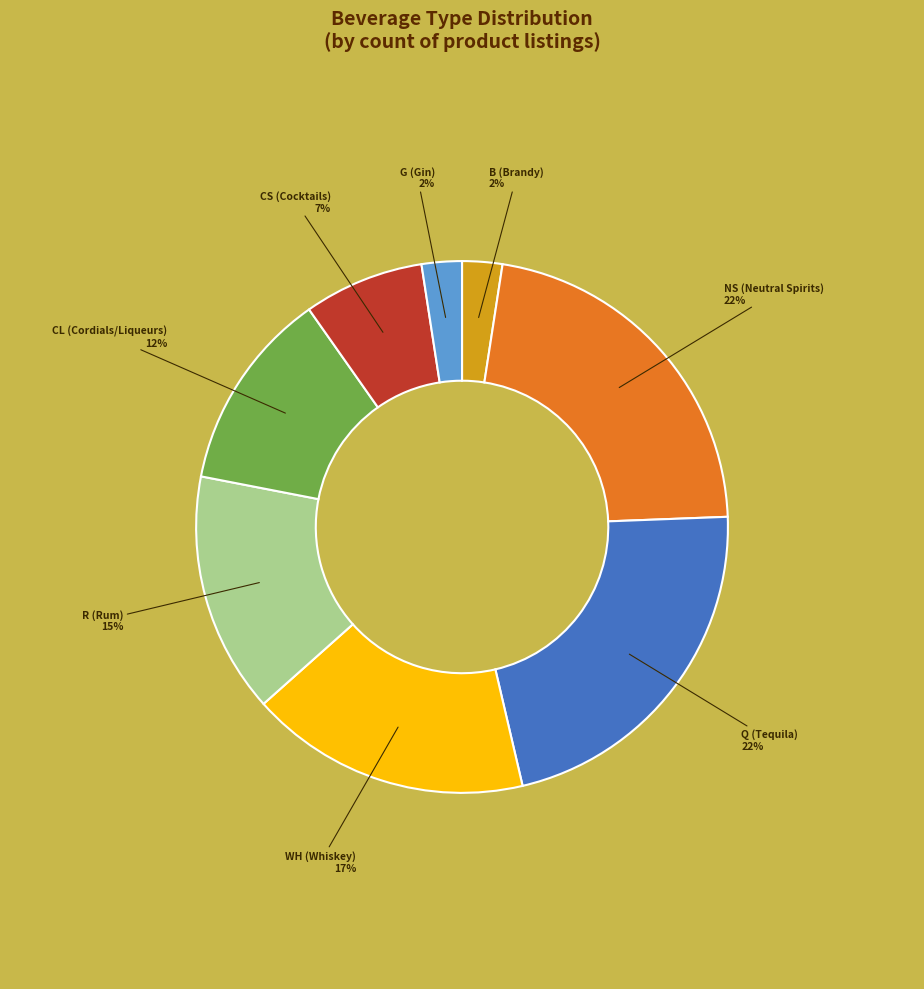

To the nearest percent, what is the difference between the largest and smallest slice percentages?

20%